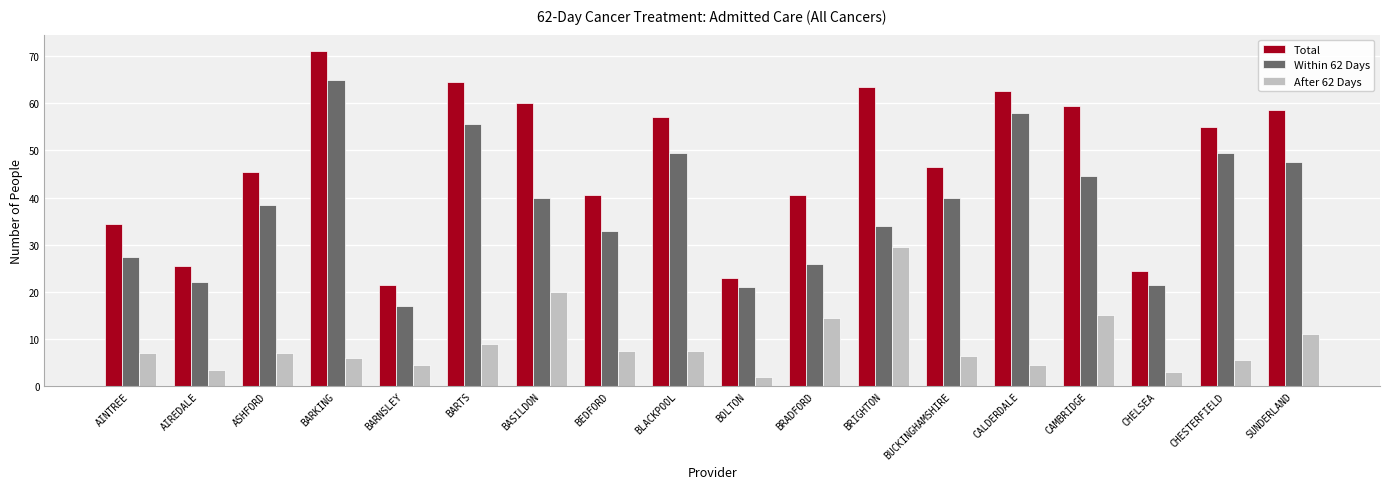

What is the approximate value of Within 62 Days at BARNSLEY?

17.0